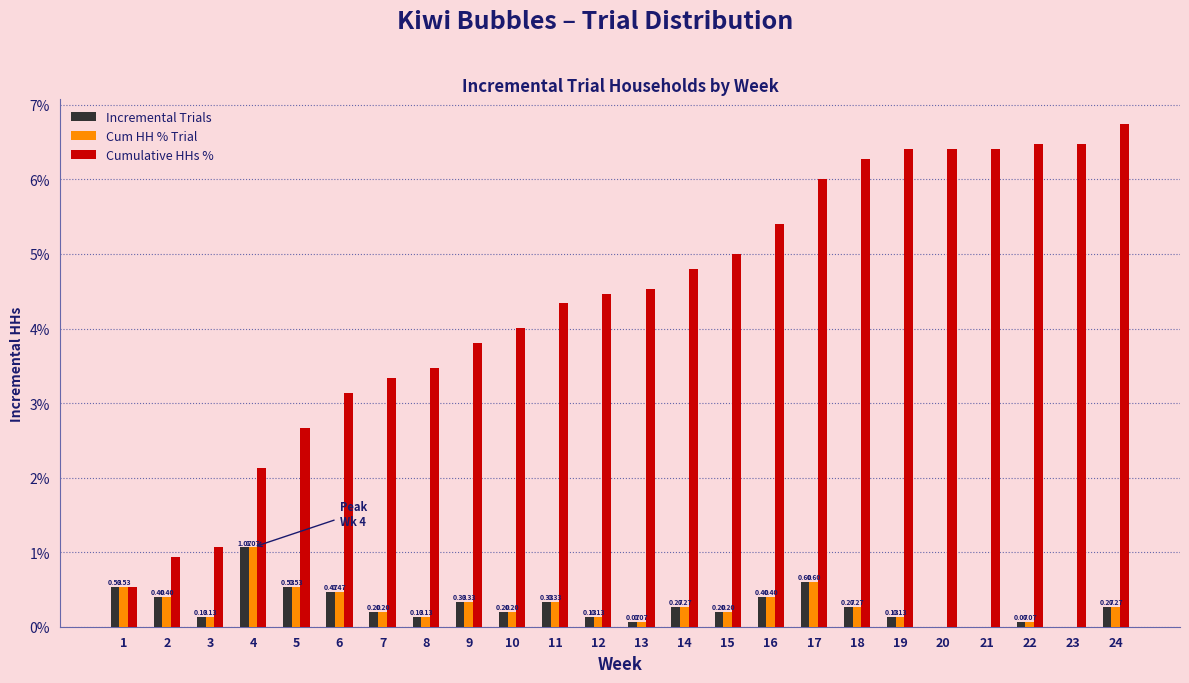

Which series has the largest total across all categories?

Cumulative HHs %